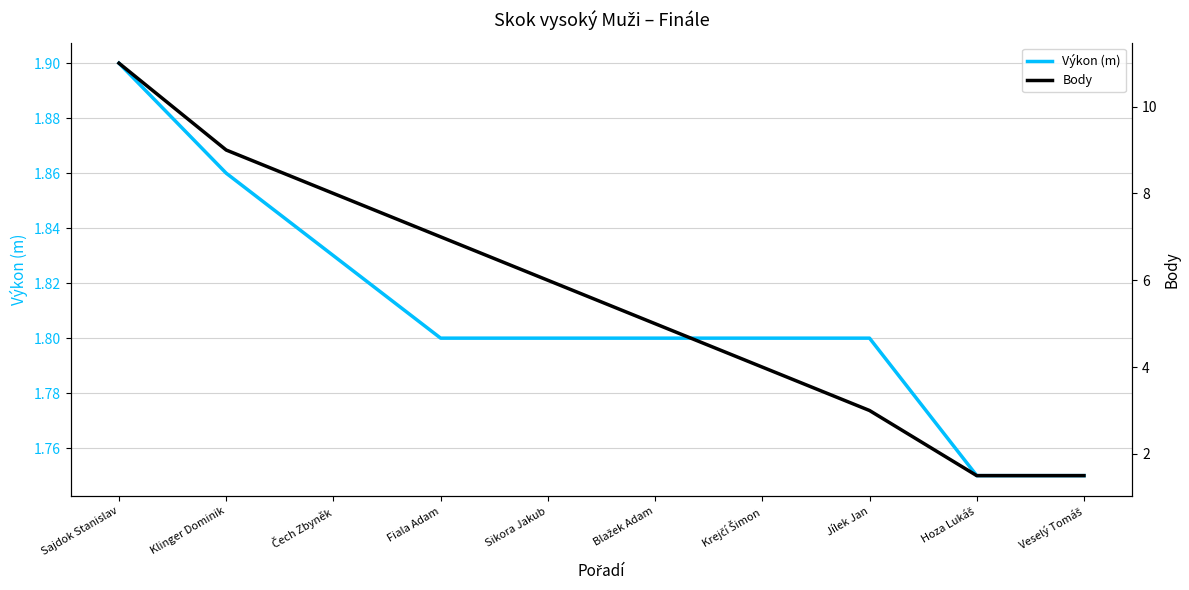

What is the spread (max minus min) of values at Jílek Jan?

1.2